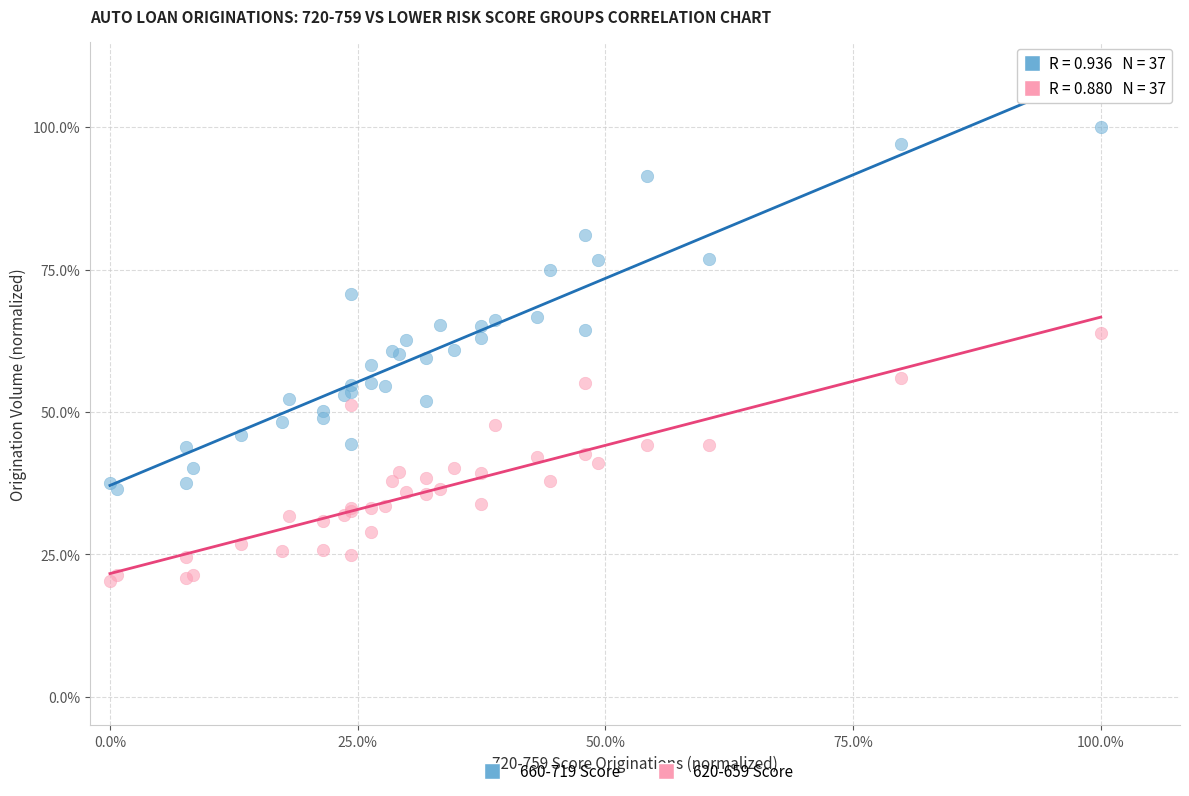

Which series has the largest Y range (max minus min)?

660-719 Score